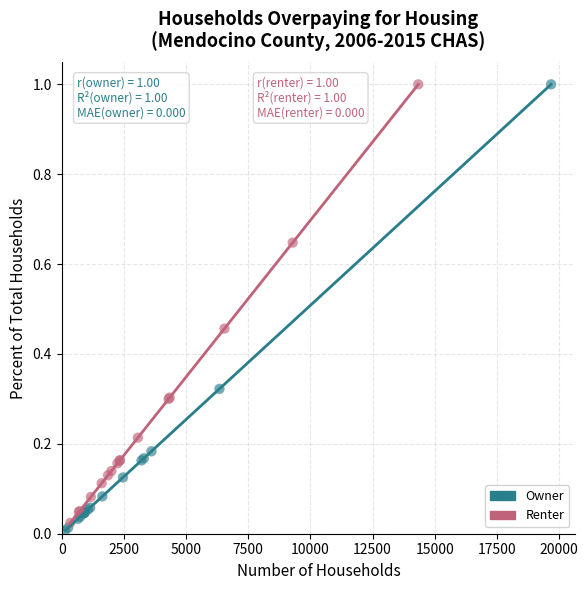

Which series has the widest spread of Y values?

Owner